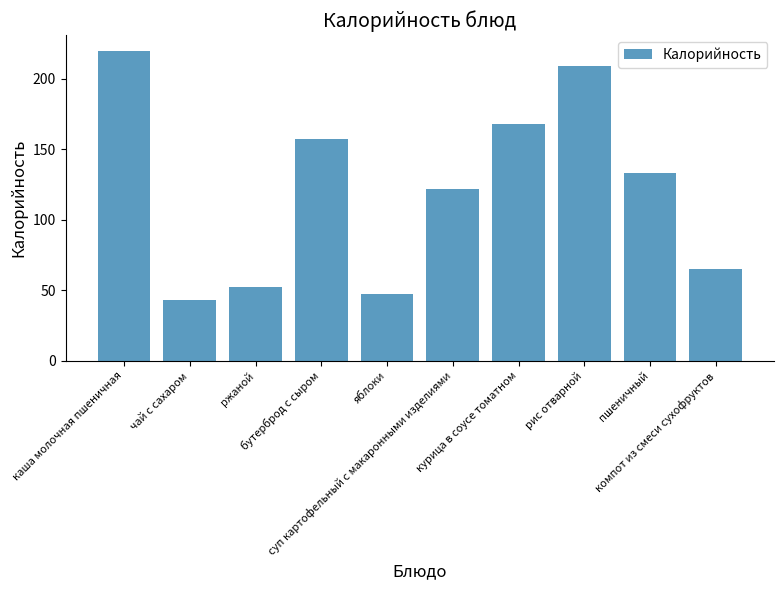

What is the label of the 10th bar from the right?

каша молочная пшеничная